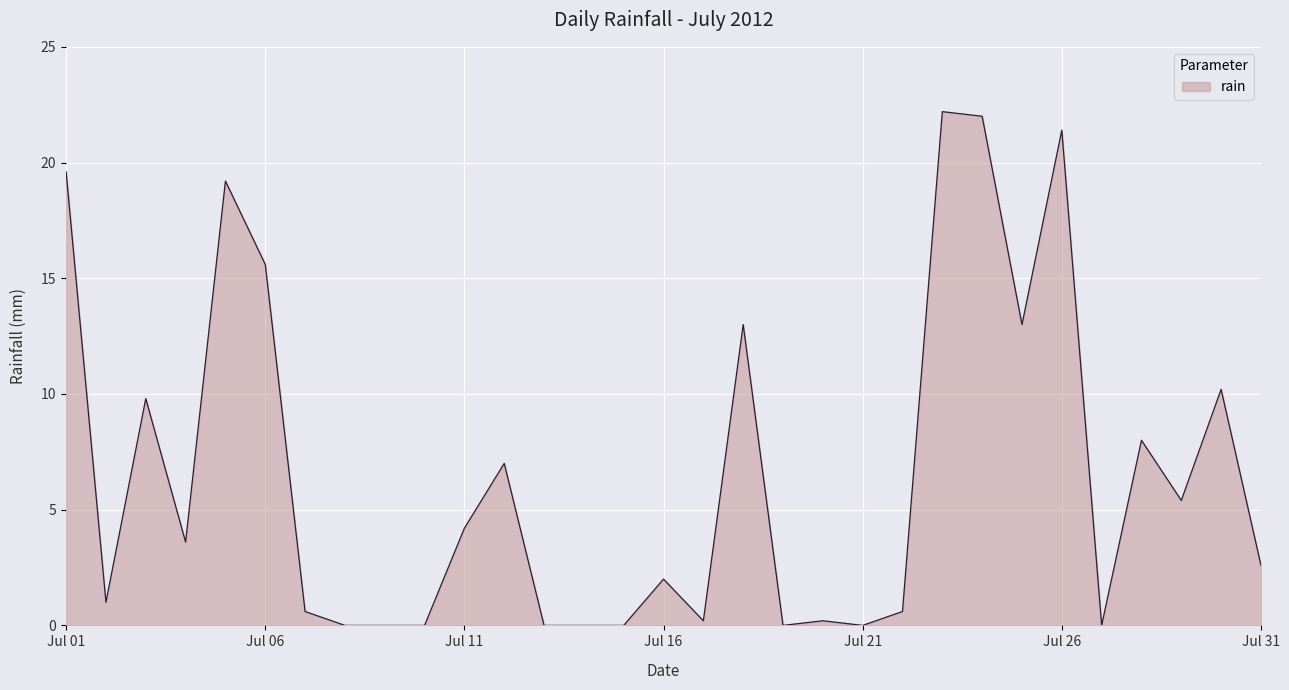

What is the greatest value displayed?

22.2